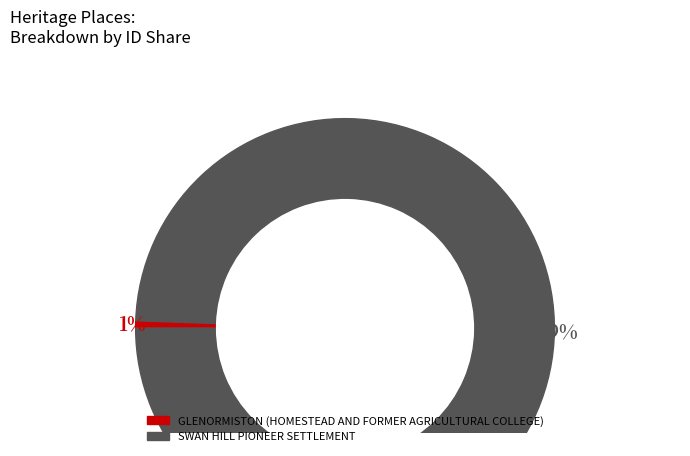

Between SWAN HILL PIONEER SETTLEMENT and GLENORMISTON (HOMESTEAD AND FORMER AGRICULTURAL COLLEGE), which is larger?

SWAN HILL PIONEER SETTLEMENT